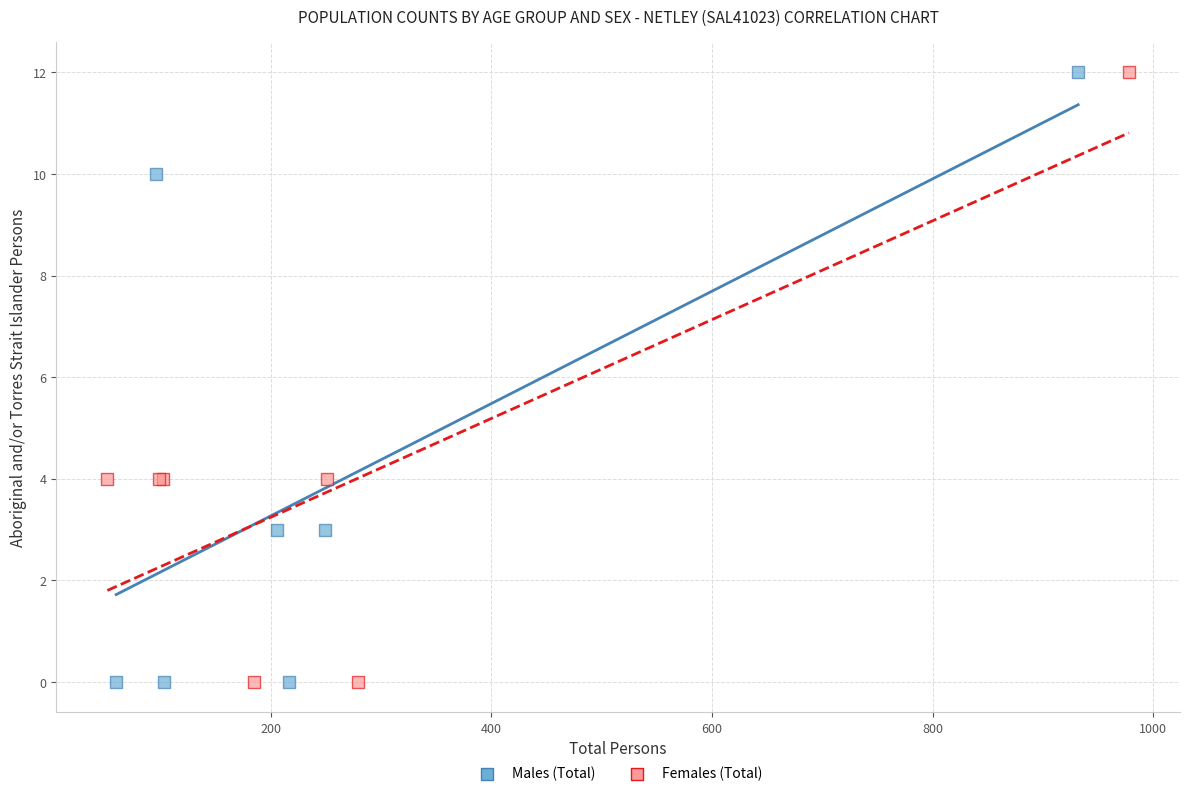

What are all the series names shown in the legend?

Males (Total), Females (Total)